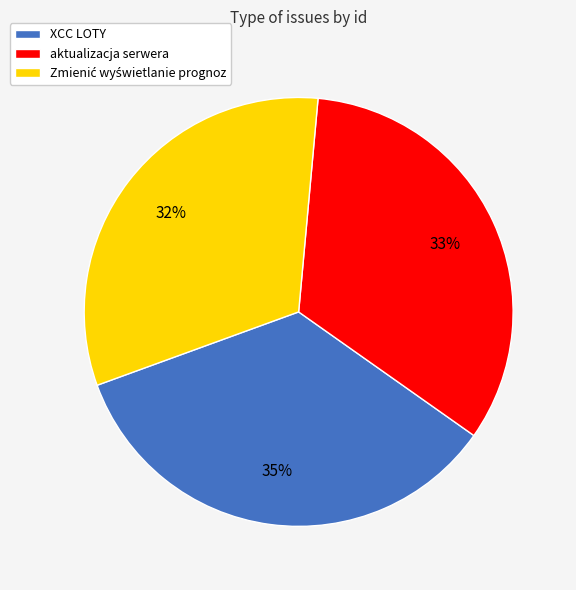

Which slice is the largest?

XCC LOTY